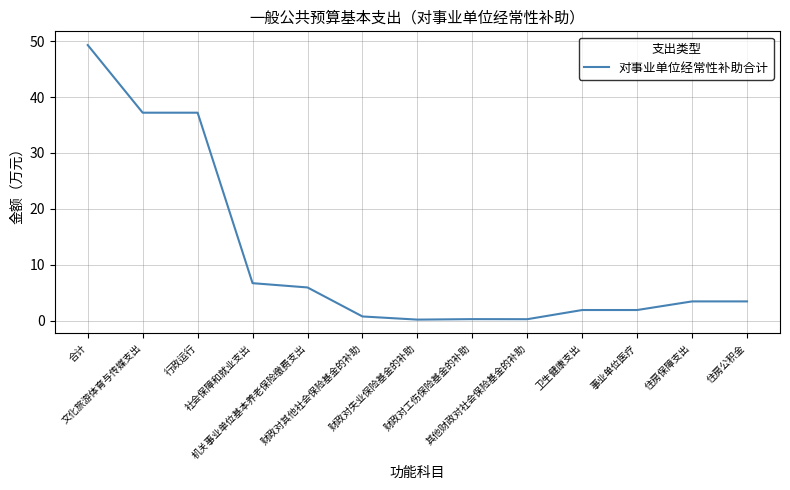

What is the greatest value displayed?

49.3